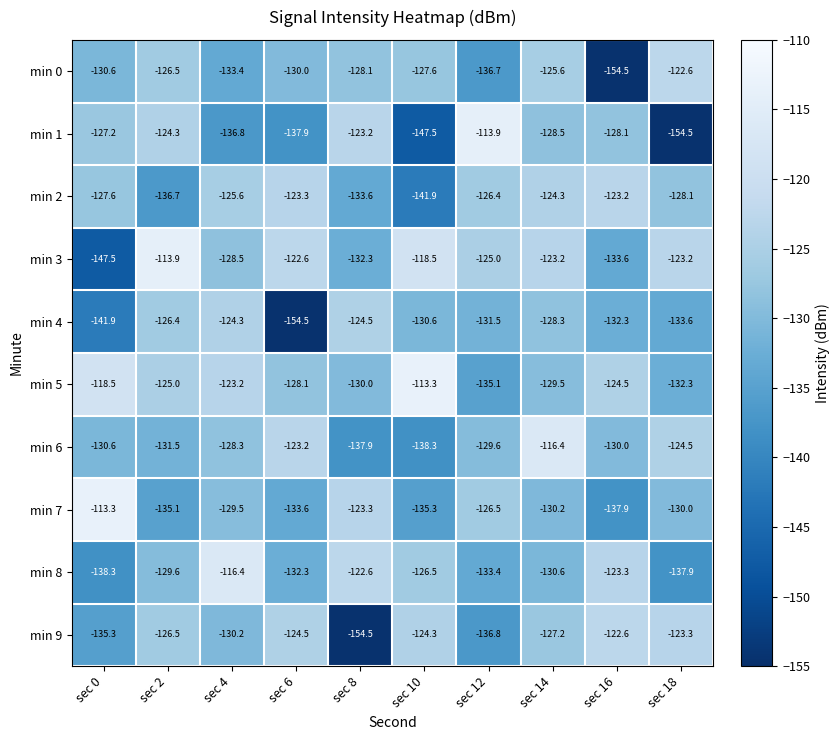

Which series has the widest spread of values?

min 1